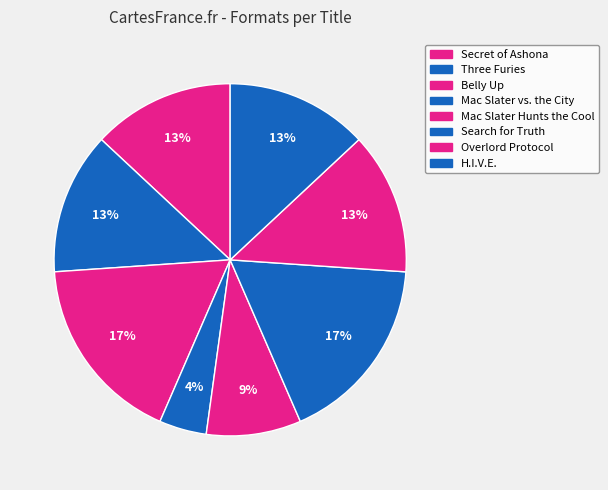

How many segments does this pie chart have?

8